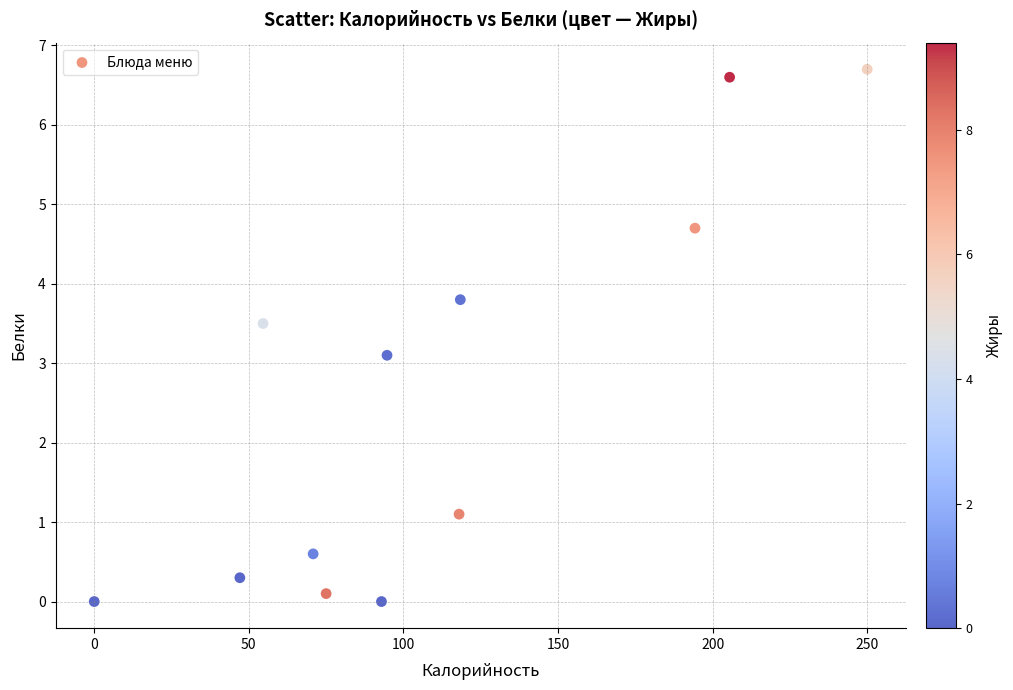

What is the range of X values (max minus min)?

250.0